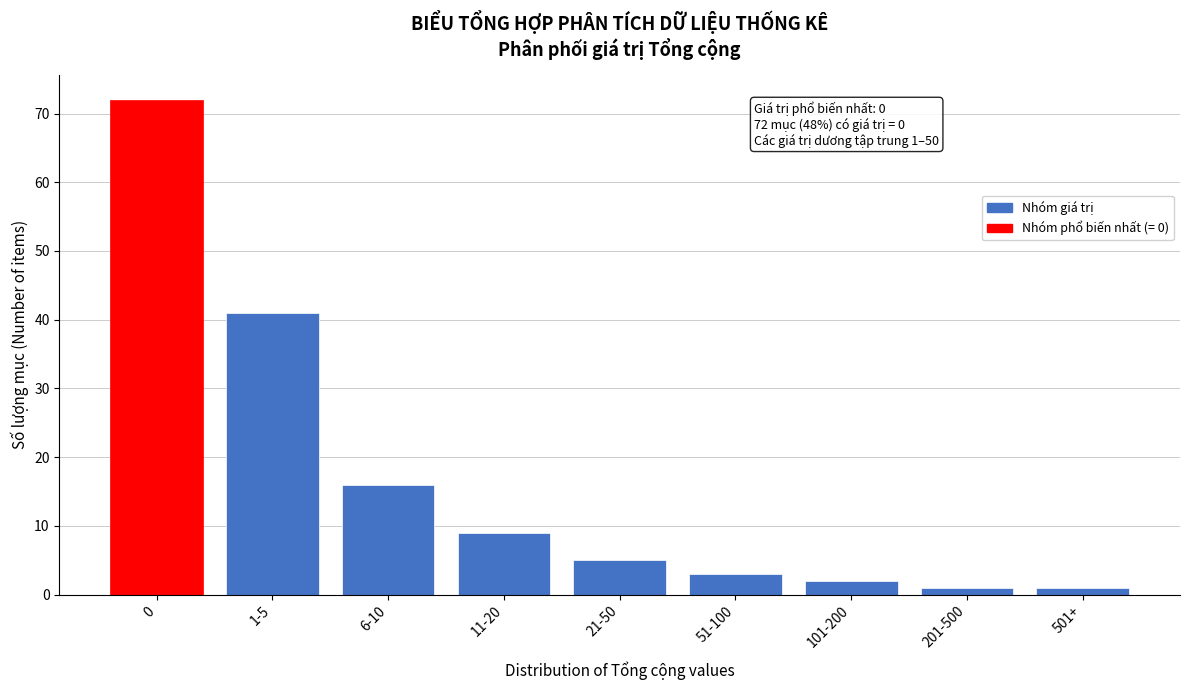

Reading left to right, extract all data points from this chart.

72	41	16	9	5	3	2	1	1